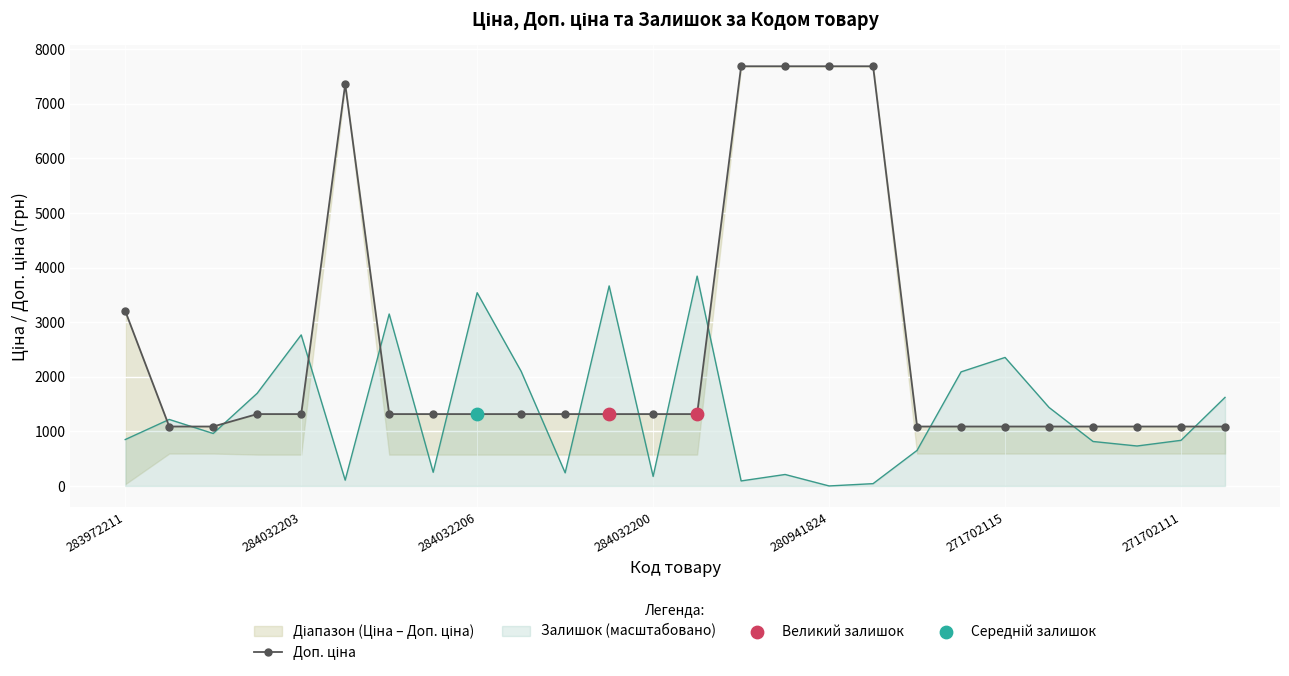

What is the highest value of the Залишок (масштабовано) series?

3844.0